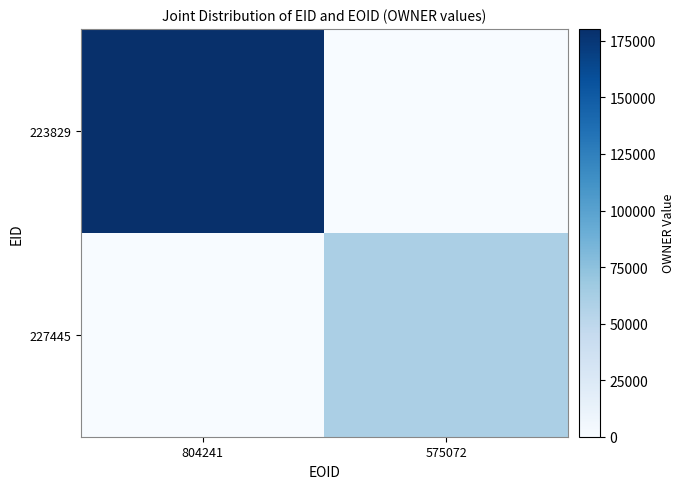

Between 804241 and 575072, which series saw the biggest shift?

223829